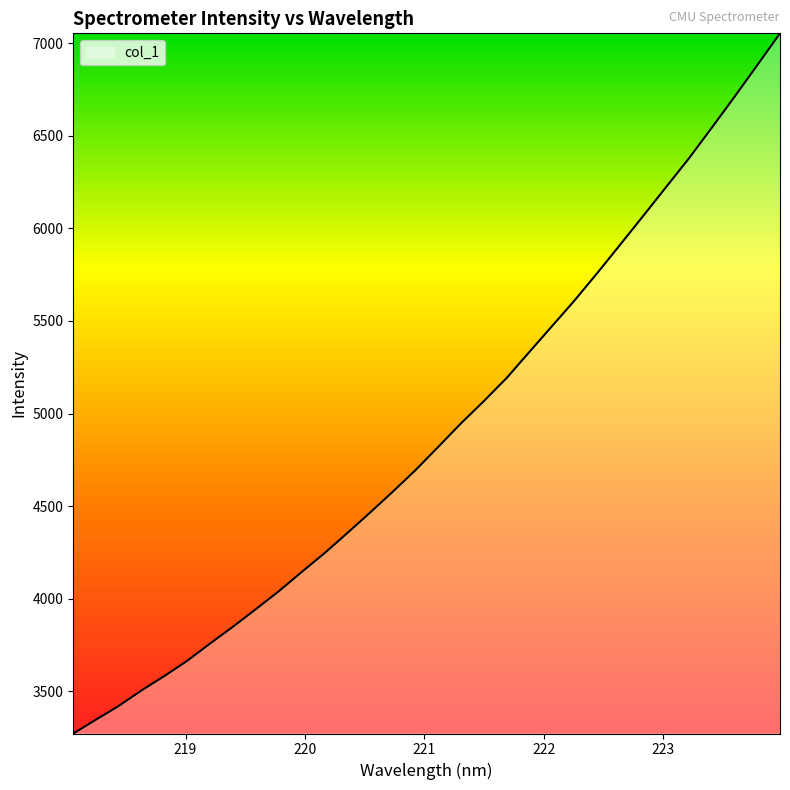

What is the difference between the maximum and minimum values?

3783.1